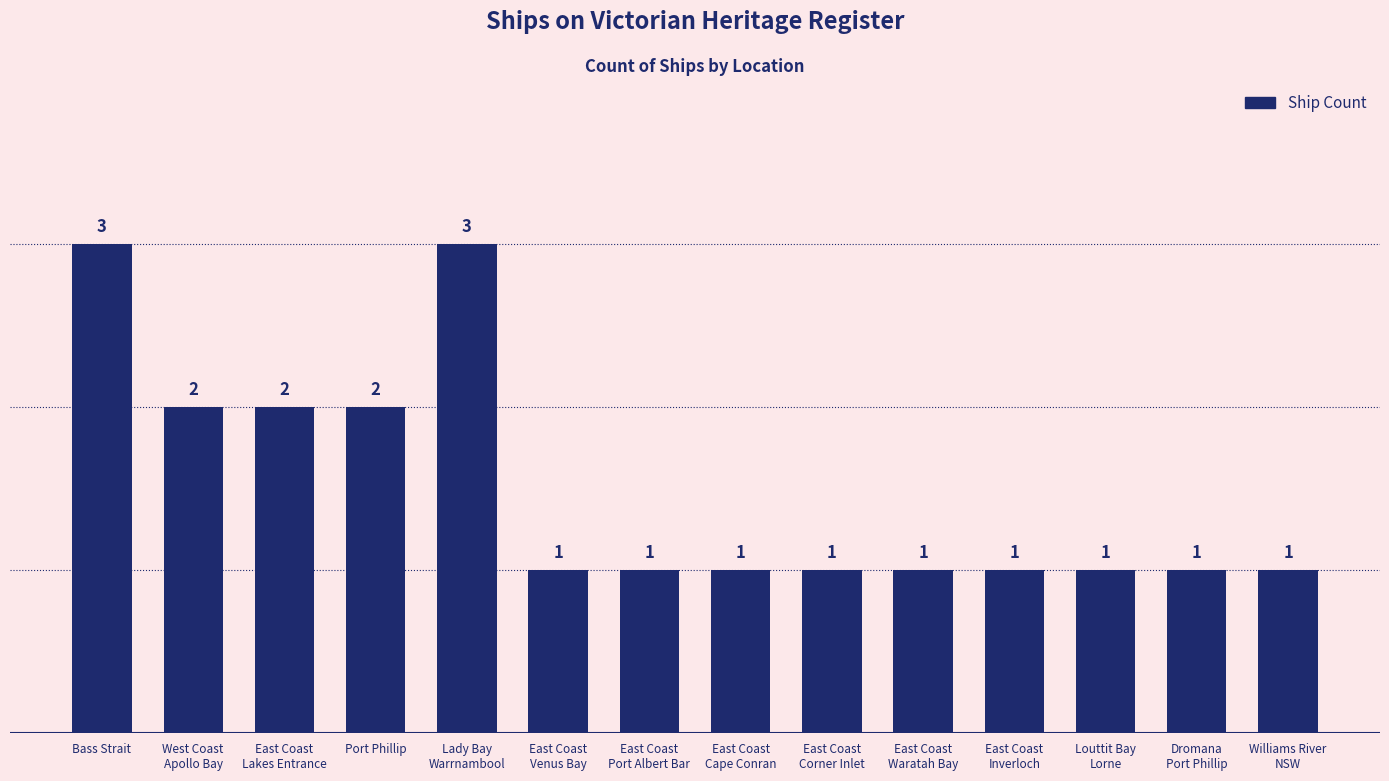

How many series are shown in this chart?

1